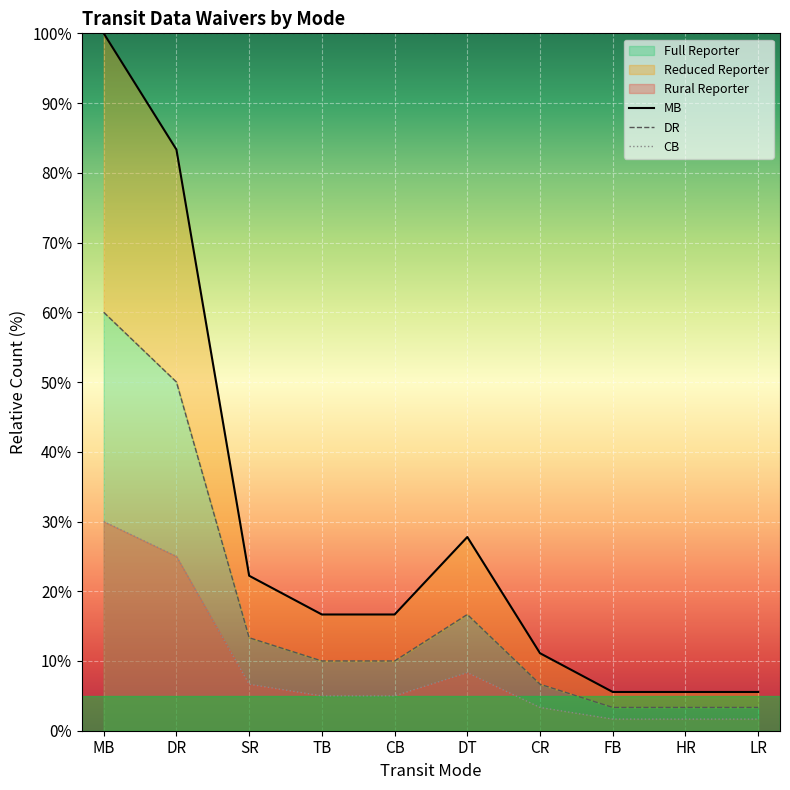

True or false: CB and DR intersect in this chart.

False